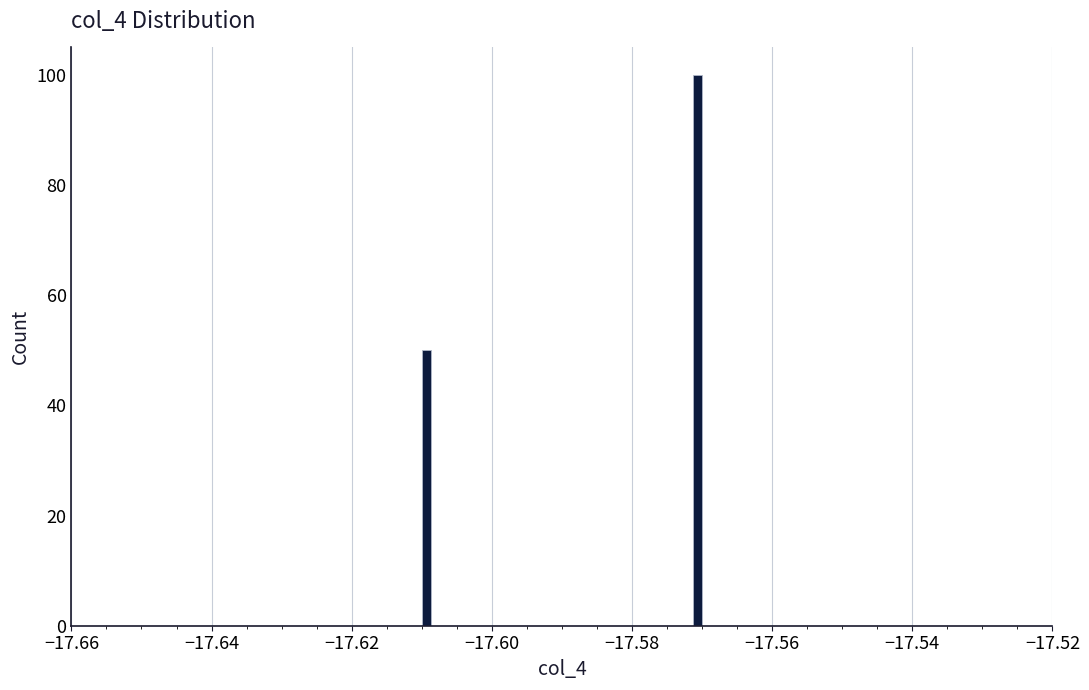

Read against the x-axis, roughly where is the centre of the tallest bar?

-17.570